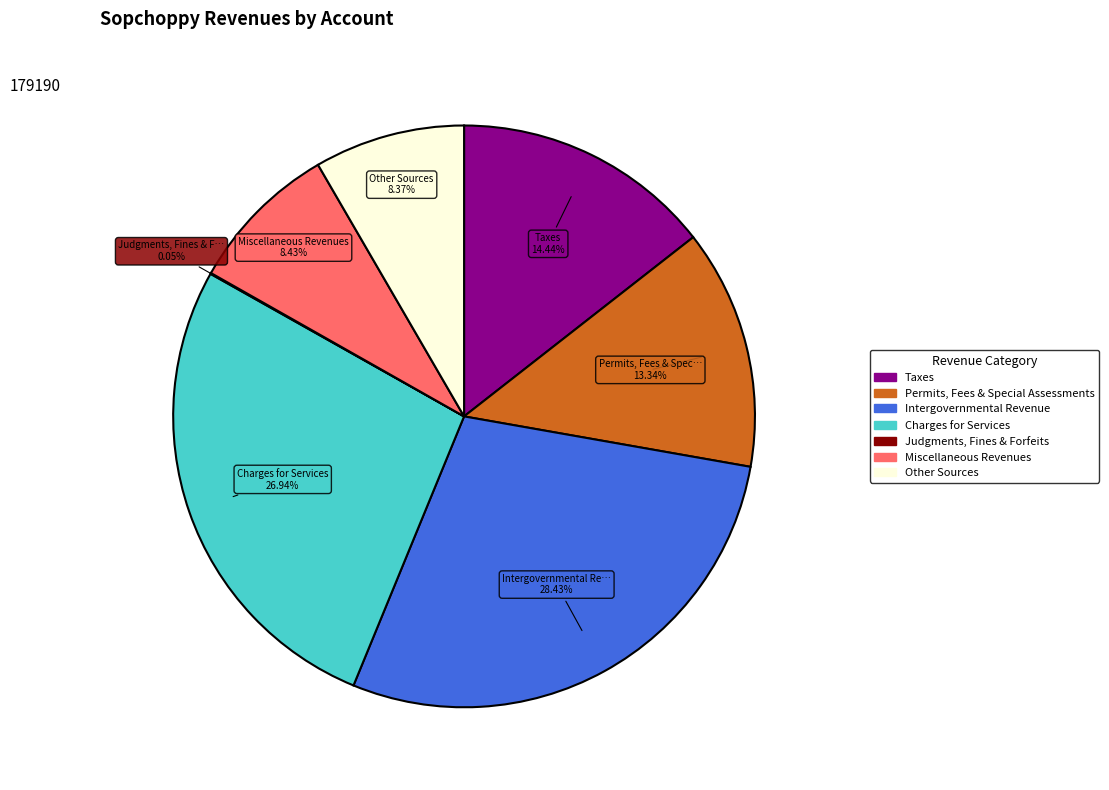

Is there any slice that represents more than half of the pie?

No